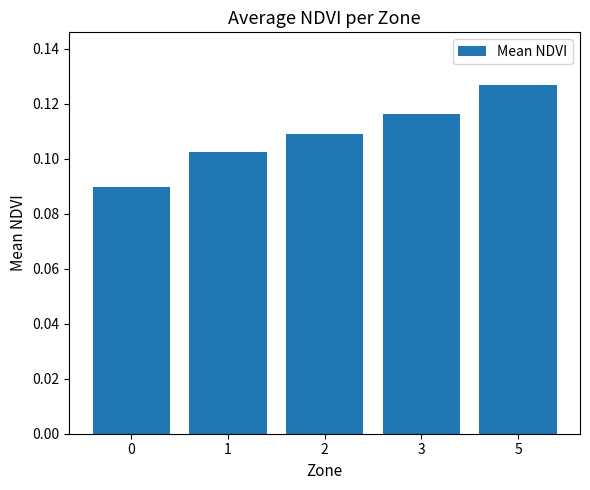

List the labels in order of value, largest first.

5, 3, 2, 1, 0